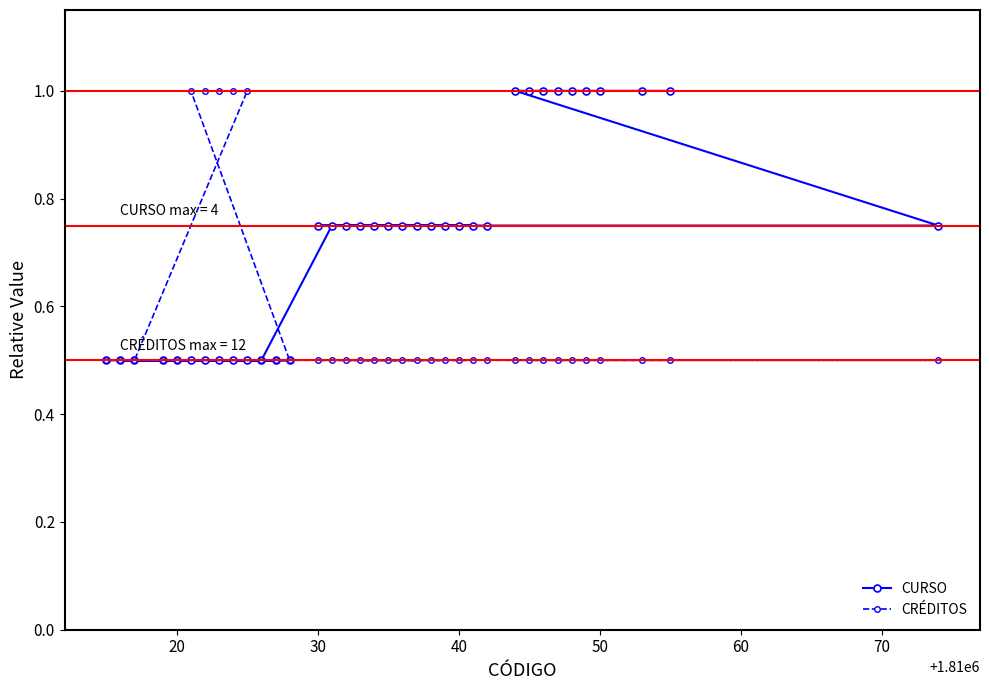

What is the difference between the maximum and minimum values in the CRÉDITOS series?

0.5